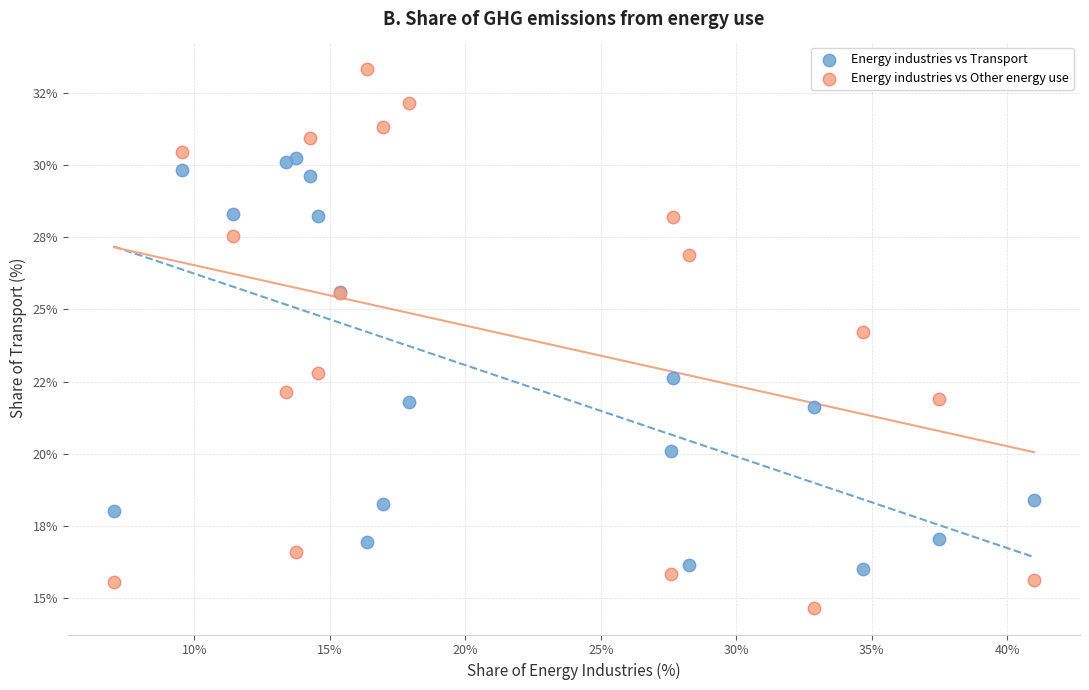

Which series contains the lowest Y value?

Energy industries vs Other energy use